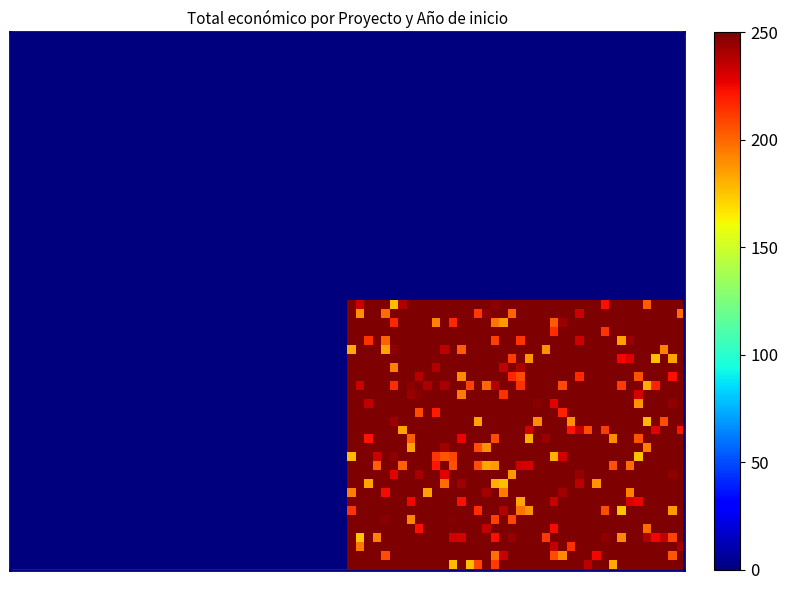

List the series in order of their peak value, lowest first.

Grupo Operativo CAMIDECOL: Proyecto de …, Grupo Operativo: Creación de la marca: …